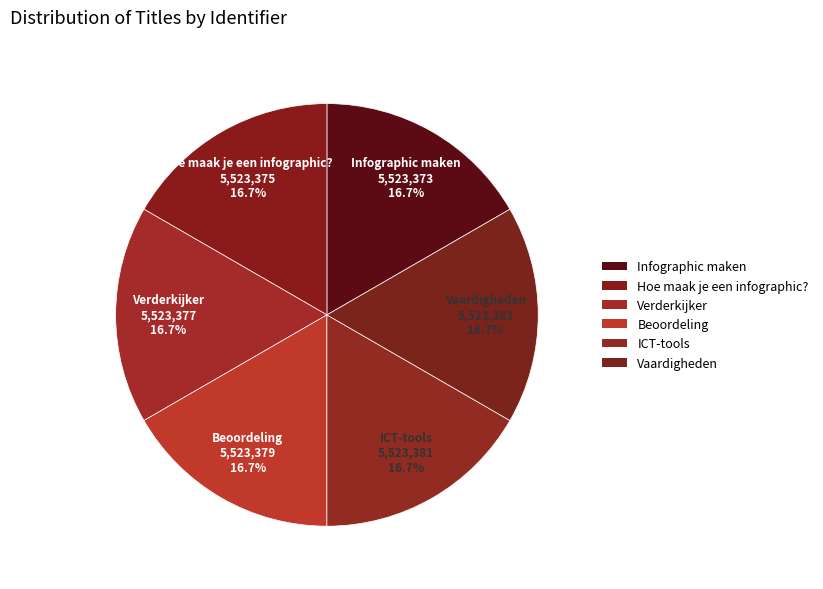

Count the number of slices in the pie.

6